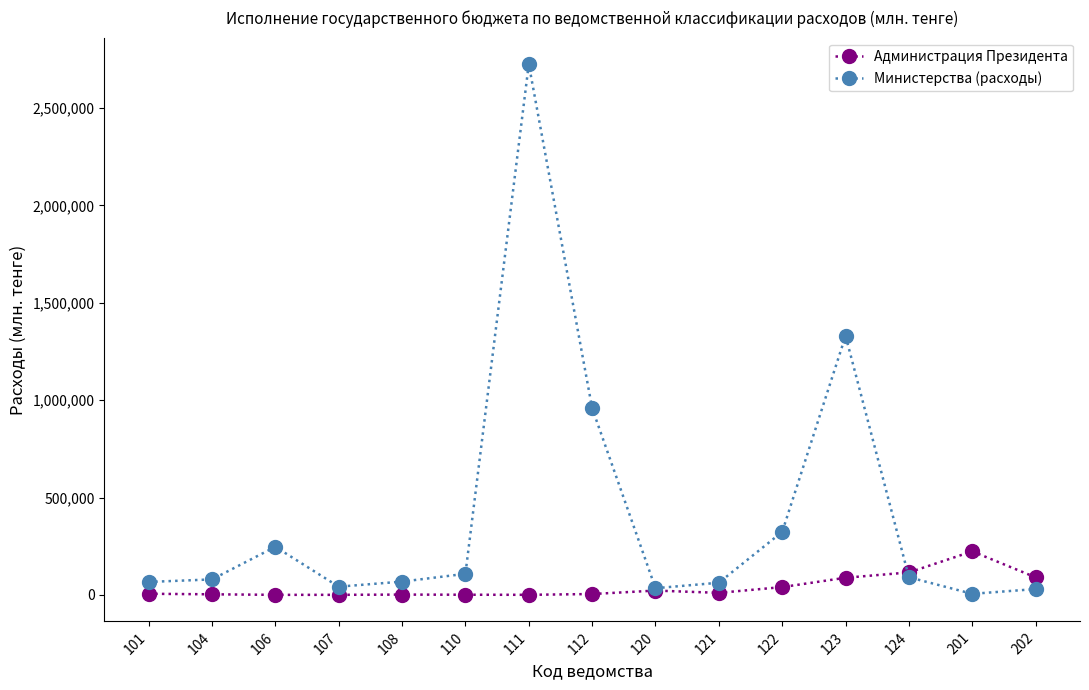

List the series in order of their peak value, lowest first.

Администрация Президента, Министерства (расходы)